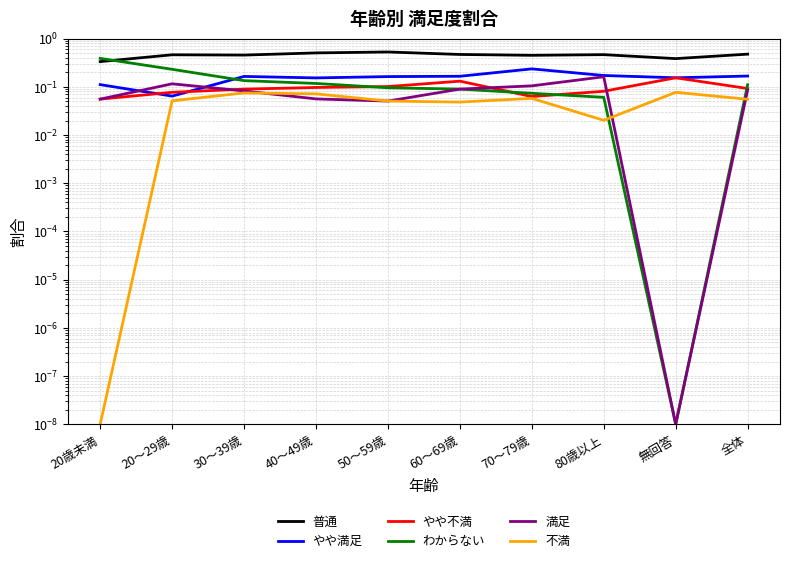

Rank the series at 30～39歳 from highest to lowest value.

普通, やや満足, わからない, やや不満, 満足, 不満